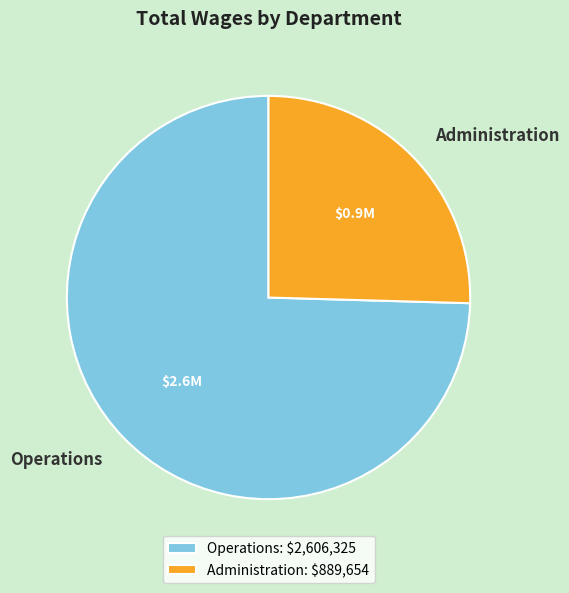

Is it true that Operations is 89% of the pie?

False